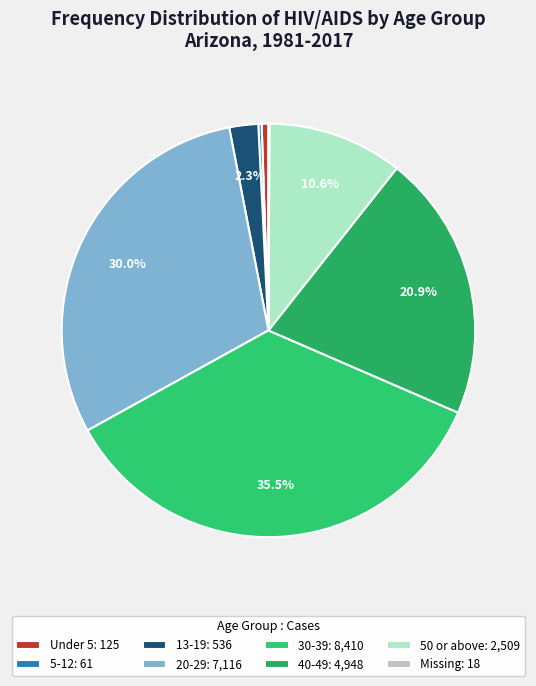

Which category has the biggest portion of the pie?

30-39